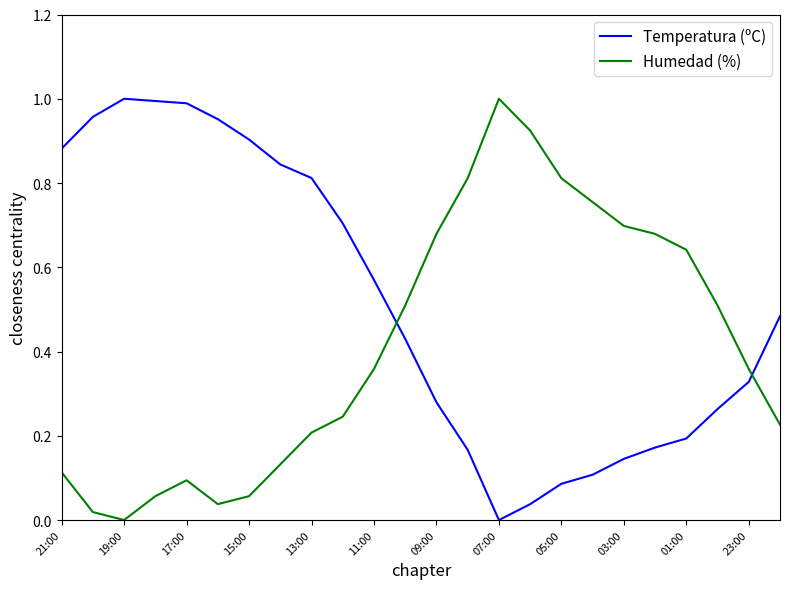

After their last crossing, which series has the higher values: Temperatura (ºC) or Humedad (%)?

Temperatura (ºC)